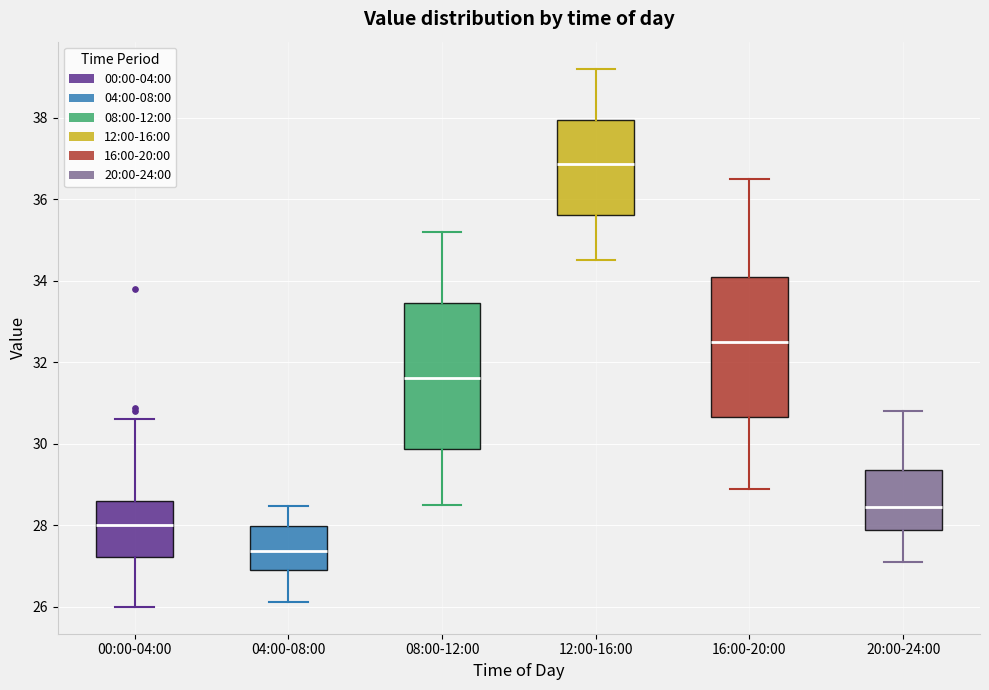

Reading left to right, transcribe this box plot: for each box, give where its median line is, the range the box spans, and where its two whiskers end, as read against the y-axis. The values are not printed on the chart, so give them approximately, as read against the axis.

00:00-04:00: median 28.0, box 27.2 to 28.6, whiskers 26.0 to 30.6
04:00-08:00: median 27.4, box 27.0 to 28.0, whiskers 26.2 to 28.4
08:00-12:00: median 31.6, box 29.8 to 33.4, whiskers 28.6 to 35.2
12:00-16:00: median 36.8, box 35.6 to 38.0, whiskers 34.6 to 39.2
16:00-20:00: median 32.6, box 30.6 to 34.2, whiskers 29.0 to 36.6
20:00-24:00: median 28.4, box 27.8 to 29.4, whiskers 27.2 to 30.8